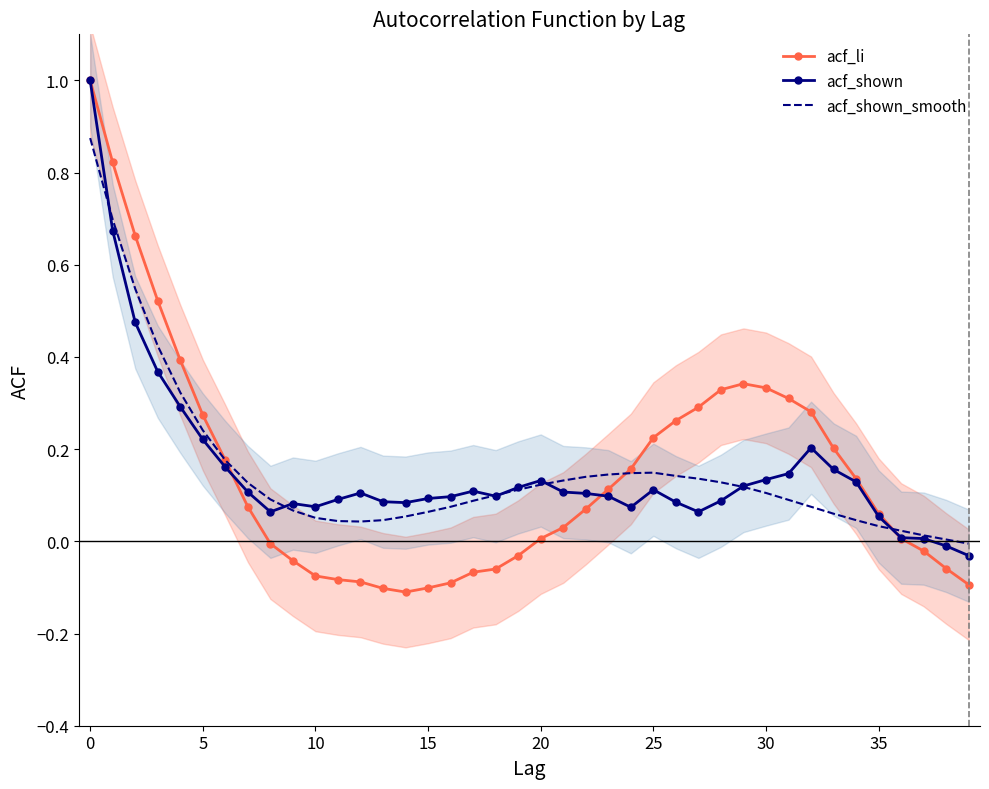

Where is the first local maximum for acf_shown_smooth?

25